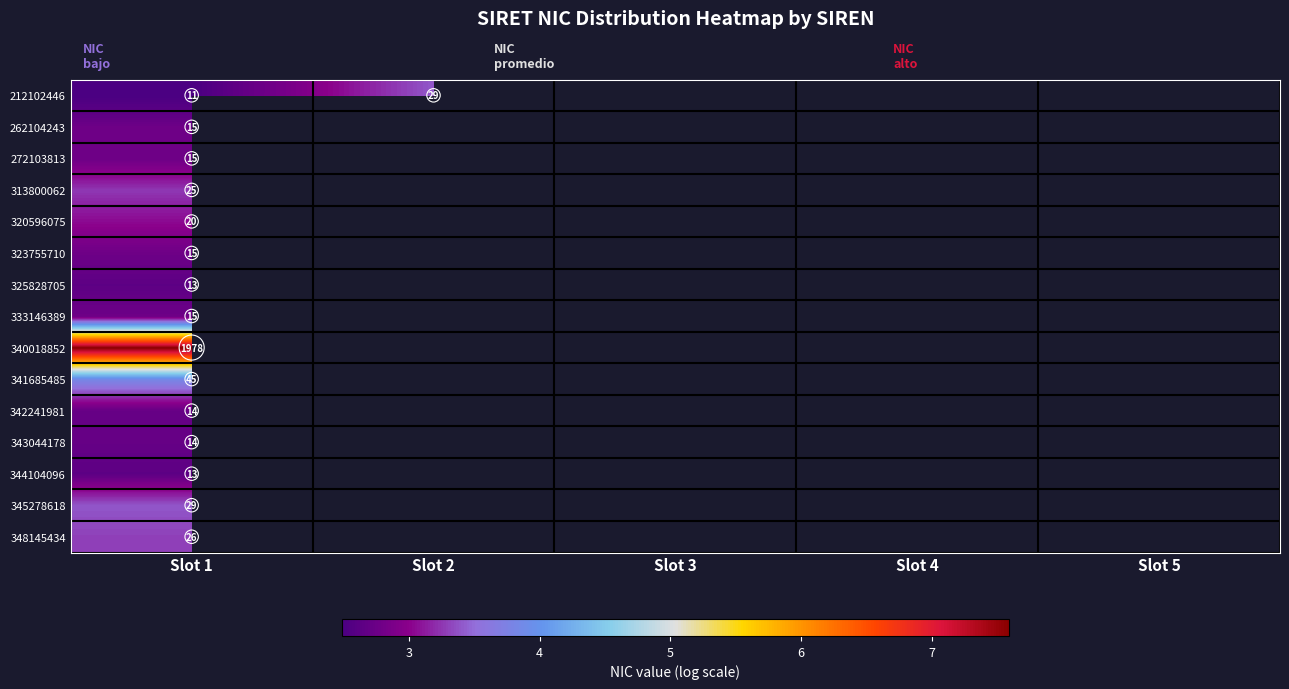

What is the lowest value of the 341685485 series?

3.8